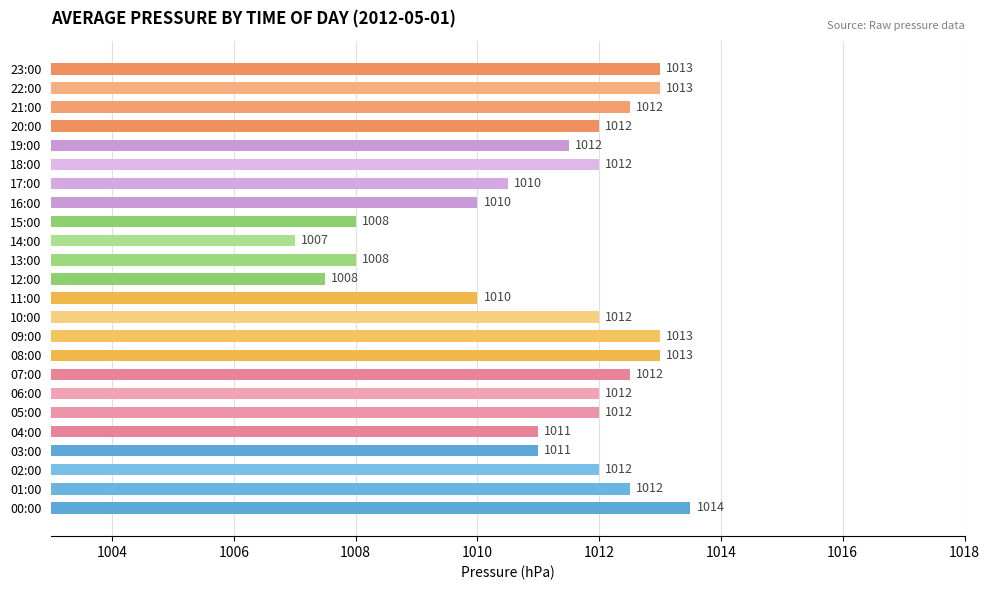

Is it true that the value at 23:00 is 477.6?

False